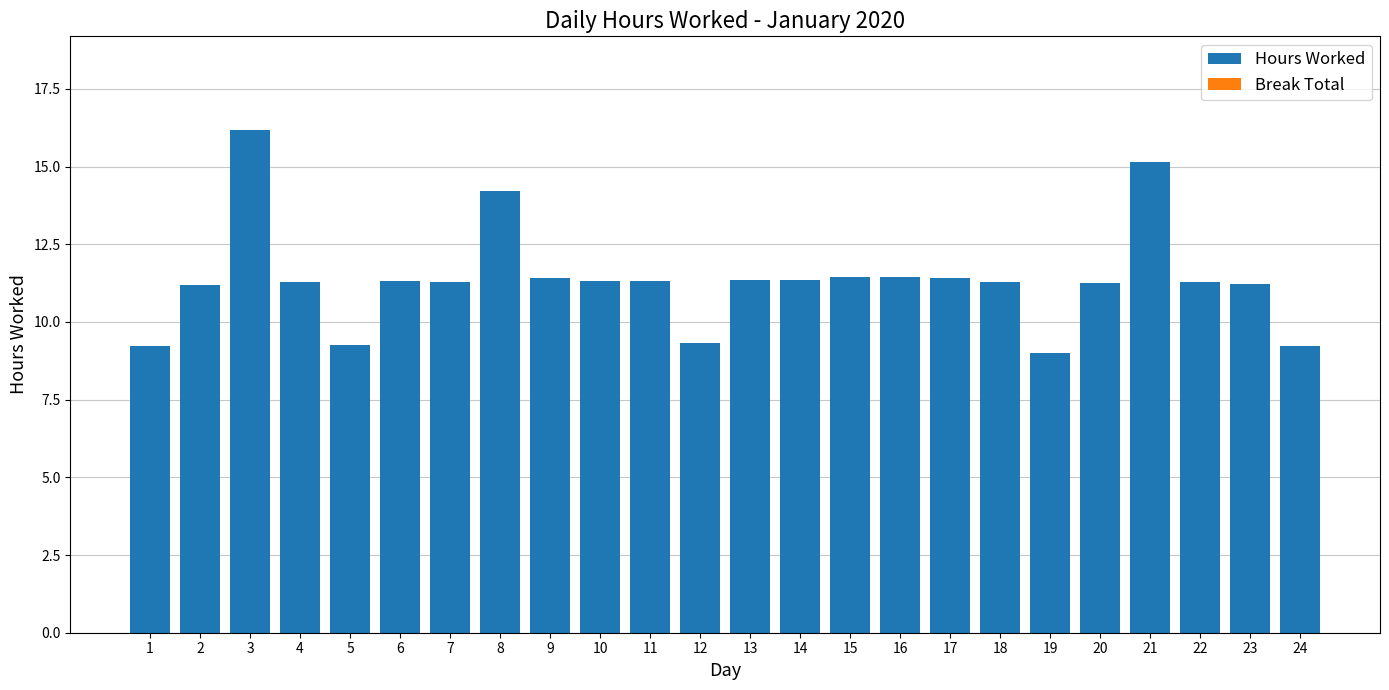

What is the difference between the values at 9 and 8?

2.8